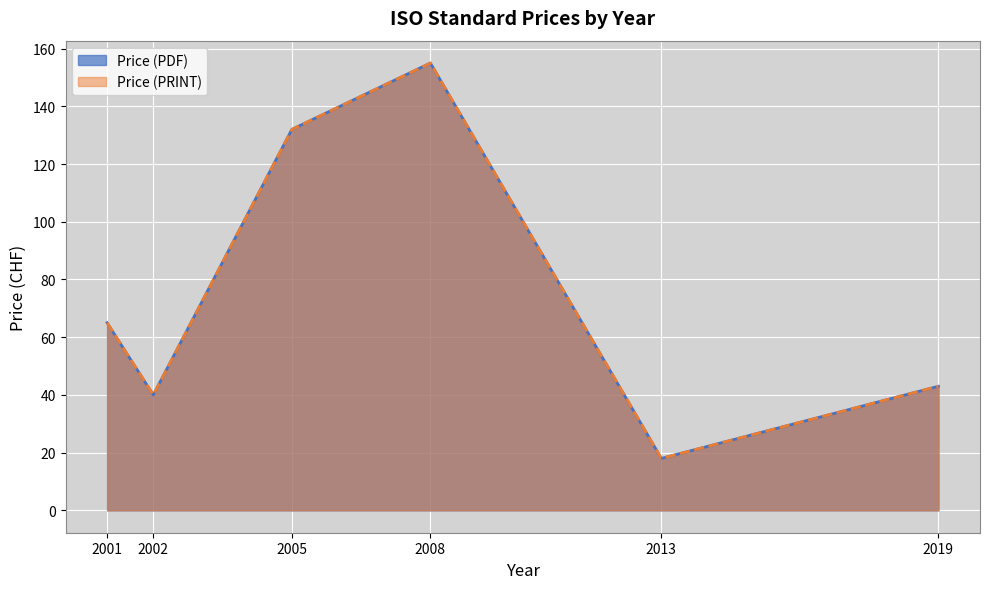

The value of Price (PDF) at 2008 is 229. True or false?

False